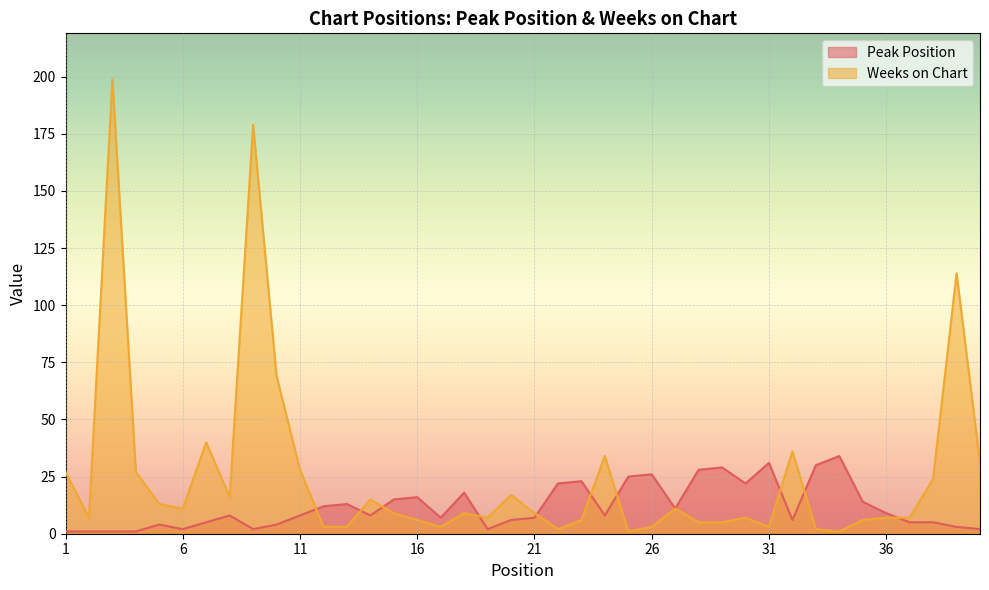

At 15, list the series in order from smallest to largest.

Weeks on Chart, Peak Position